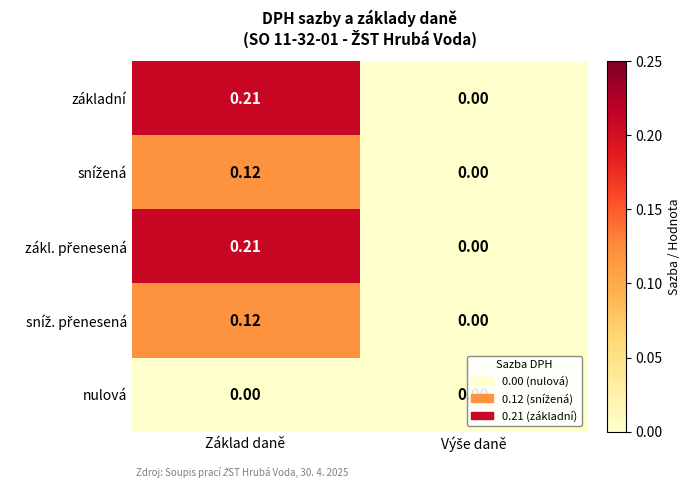

At which category is the sum across all series the highest?

Základ daně